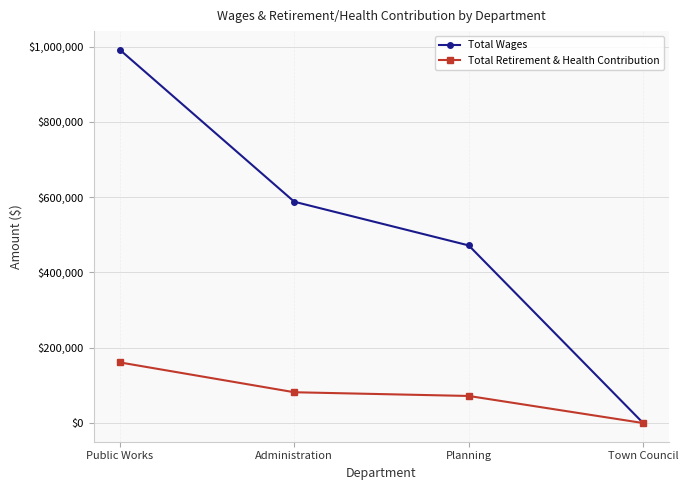

Count the number of data series in this chart.

2